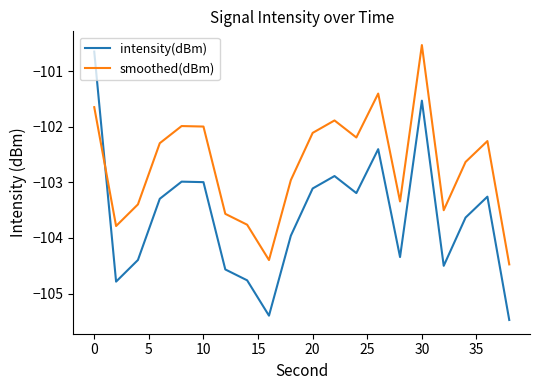

Rank the series by their average value, from highest to lowest.

smoothed(dBm), intensity(dBm)